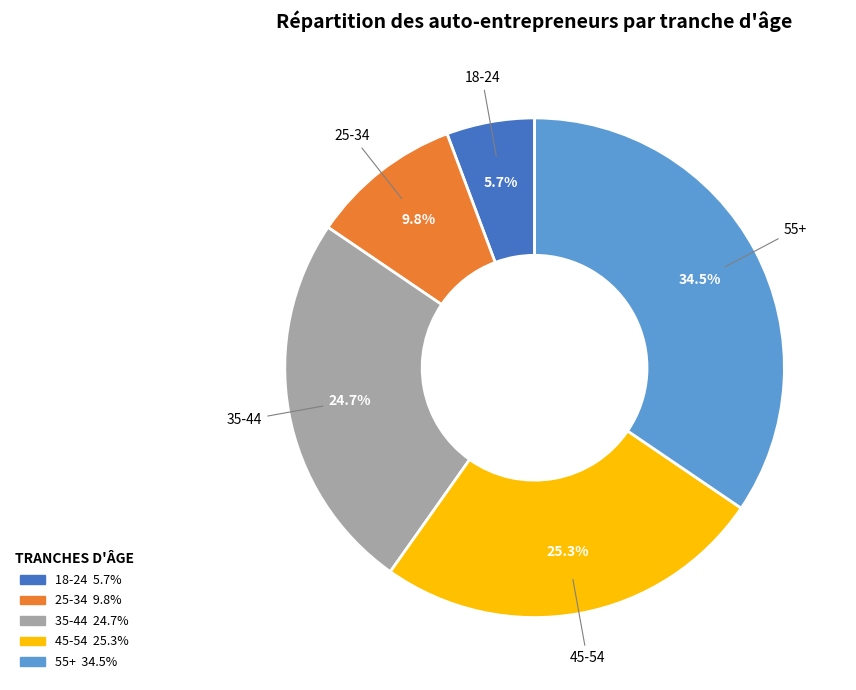

Between 18-24 and 45-54, which is larger?

45-54